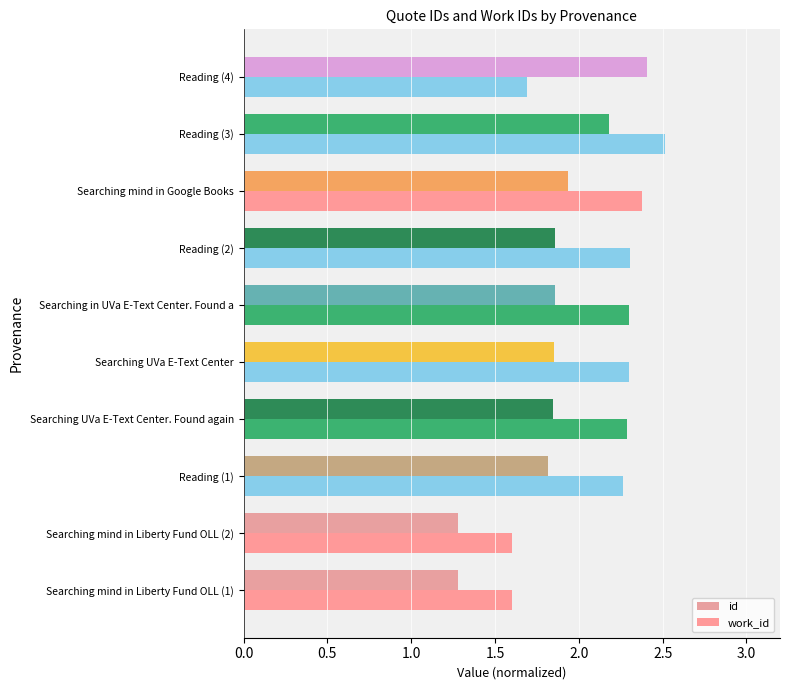

Rank the series by their average value, from lowest to highest.

id, work_id